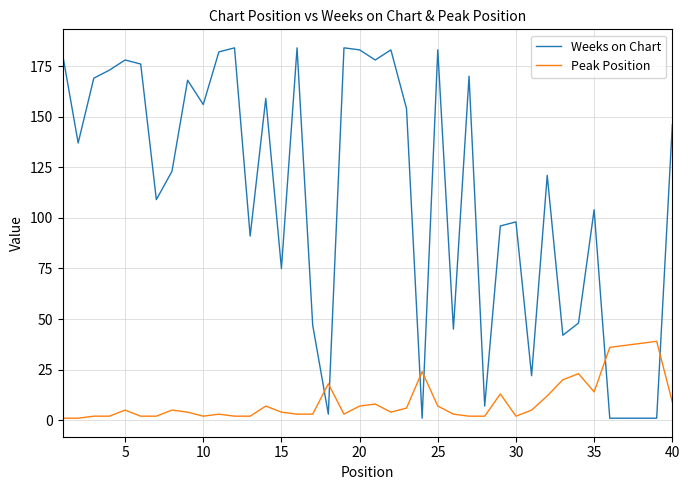

What is the difference between the maximum and minimum values in the Peak Position series?

38